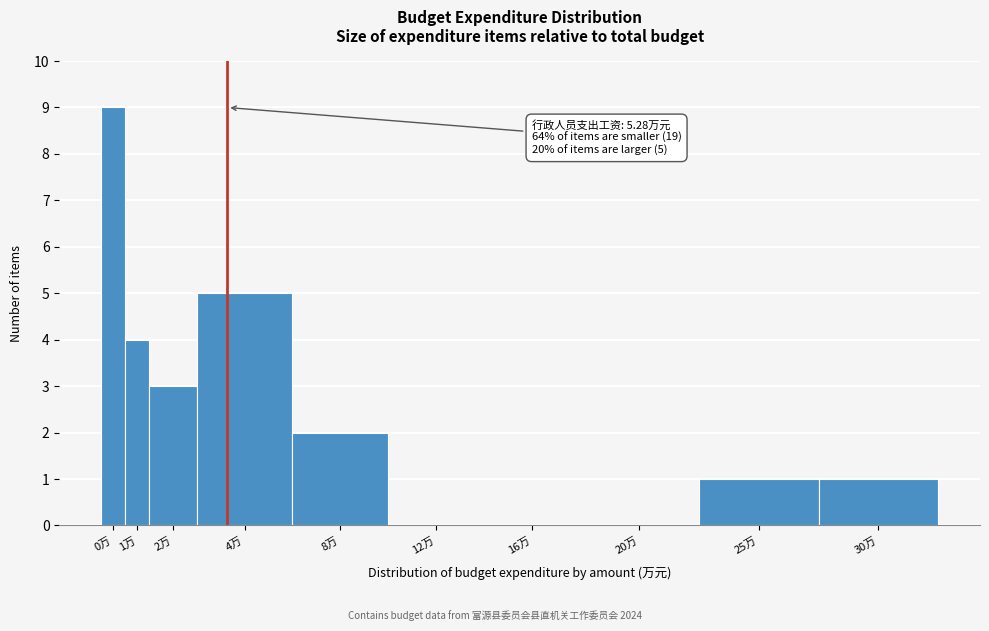

Reading left to right, extract all data points from this chart.

0万=9	1万=4	2万=3	4万=5	8万=2	12万=0	16万=0	20万=0	25万=1	30万=1